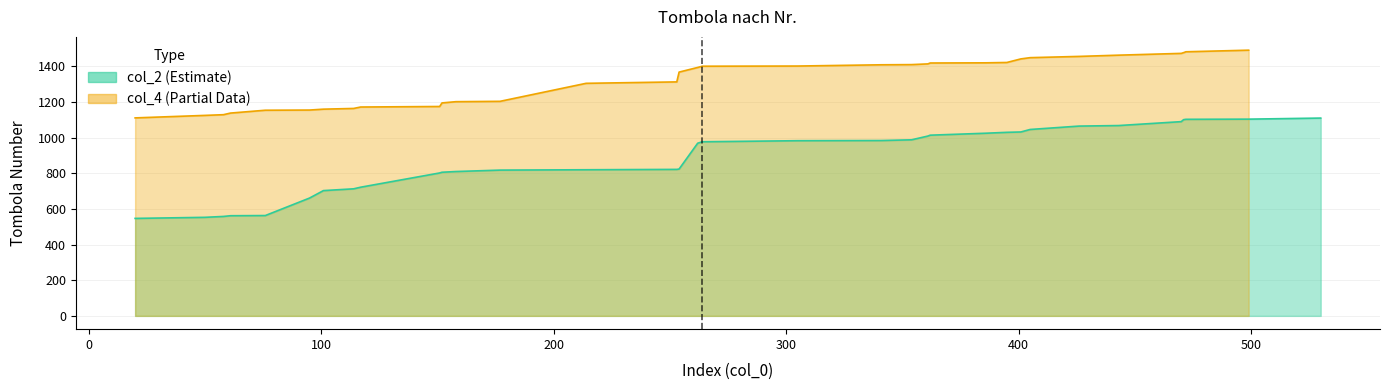

What is the smallest value displayed?

547